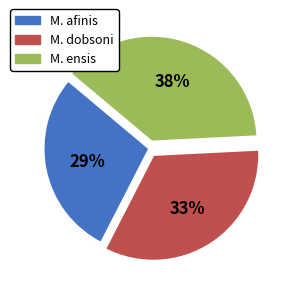

Approximately how many times larger is the value at M. afinis compared to M. ensis?

0.8